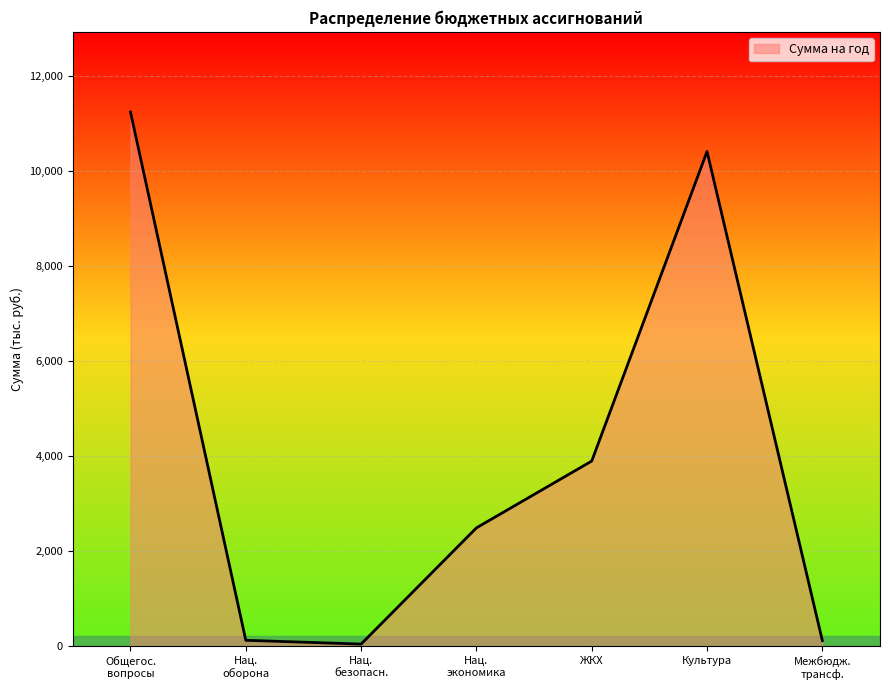

The value at ЖКХ is 1694.6. True or false?

False